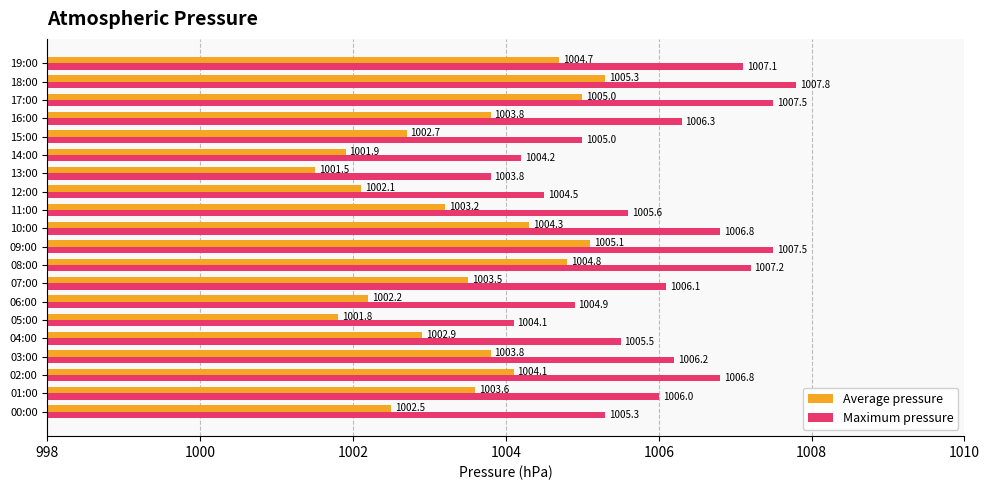

Which series has the largest total across all categories?

Maximum pressure